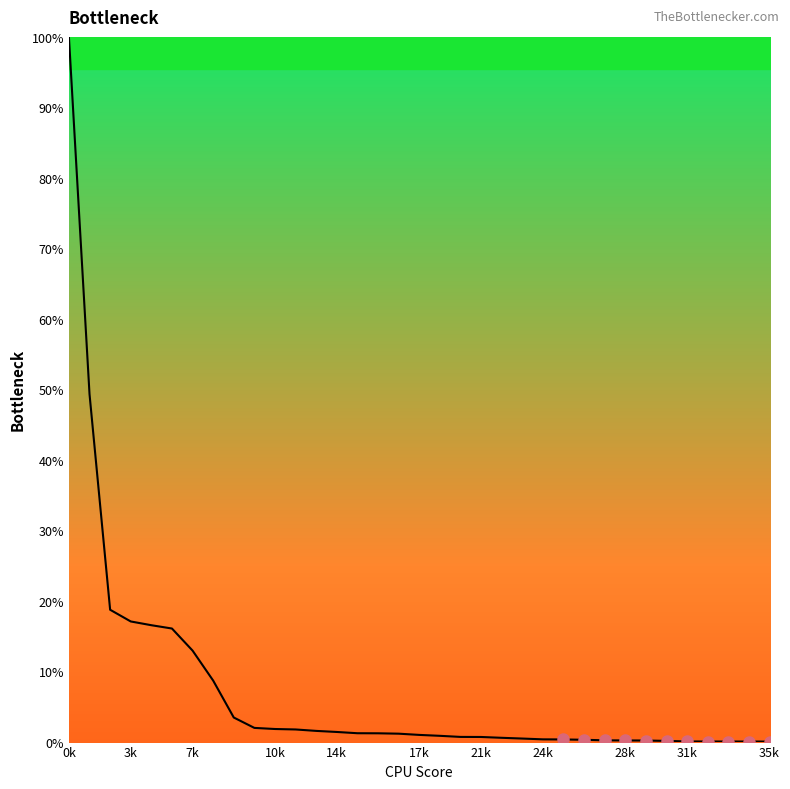

Reading right to left, extract all data points from this chart.

0.0	0.0	0.0	0.0	0.0	0.1	0.2	0.2	0.2	0.3	0.3	0.3	0.4	0.5	0.7	0.7	0.8	0.9	1.1	1.2	1.2	1.4	1.5	1.7	1.8	1.9	3.4	8.7	12.9	16.0	16.5	17.0	18.7	49.3	100.0